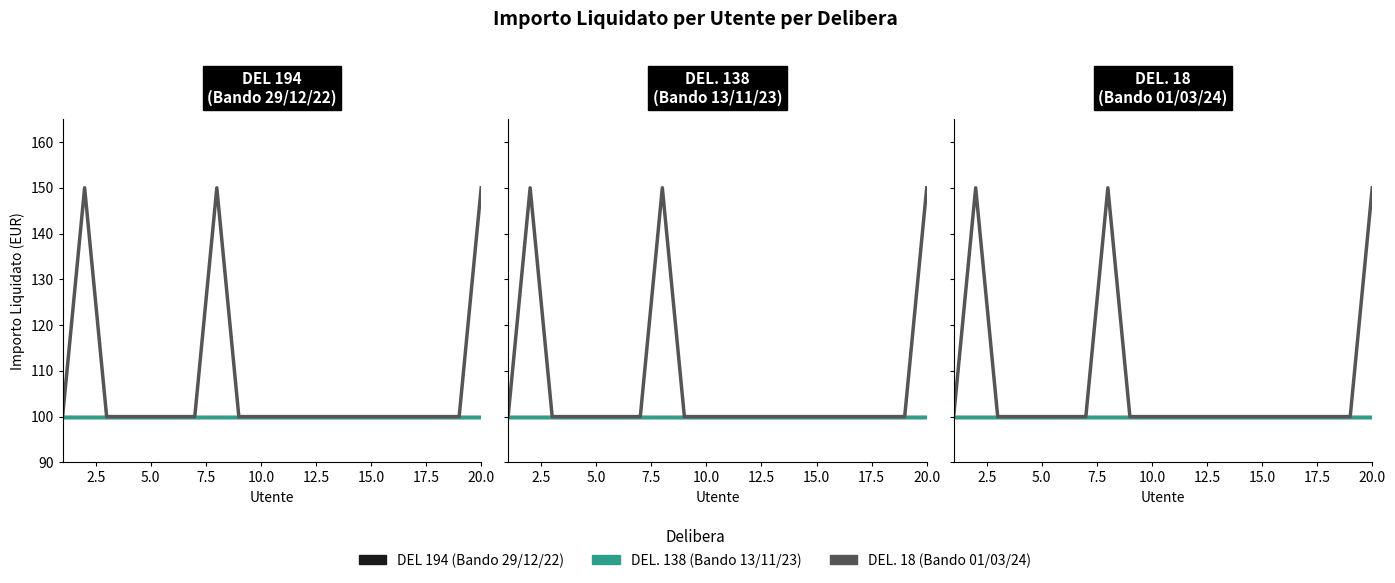

What are all the series names shown in the legend?

DEL 194 (Bando 29/12/22), DEL. 138 (Bando 13/11/23), DEL. 18 (Bando 01/03/24)